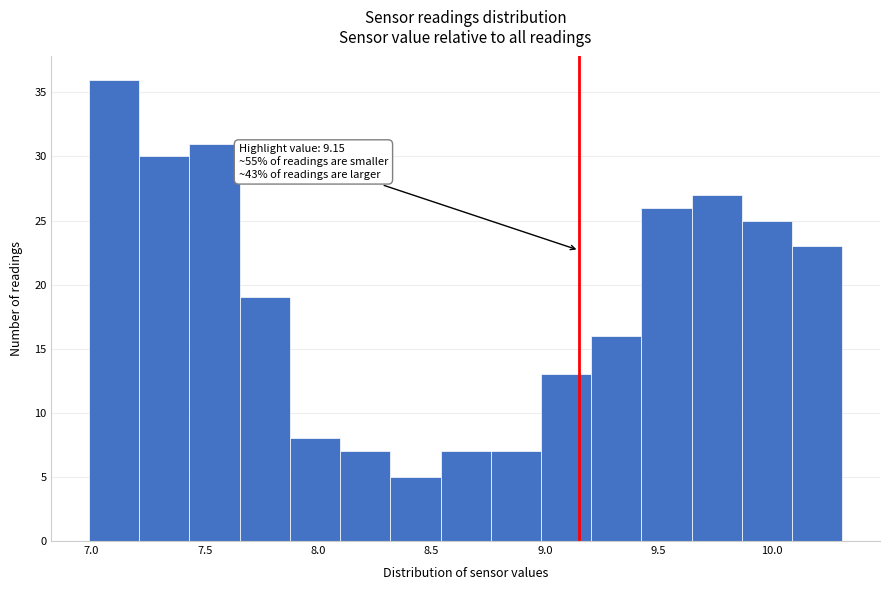

Which range on the x-axis has the tallest bar?

7.00 to 7.20